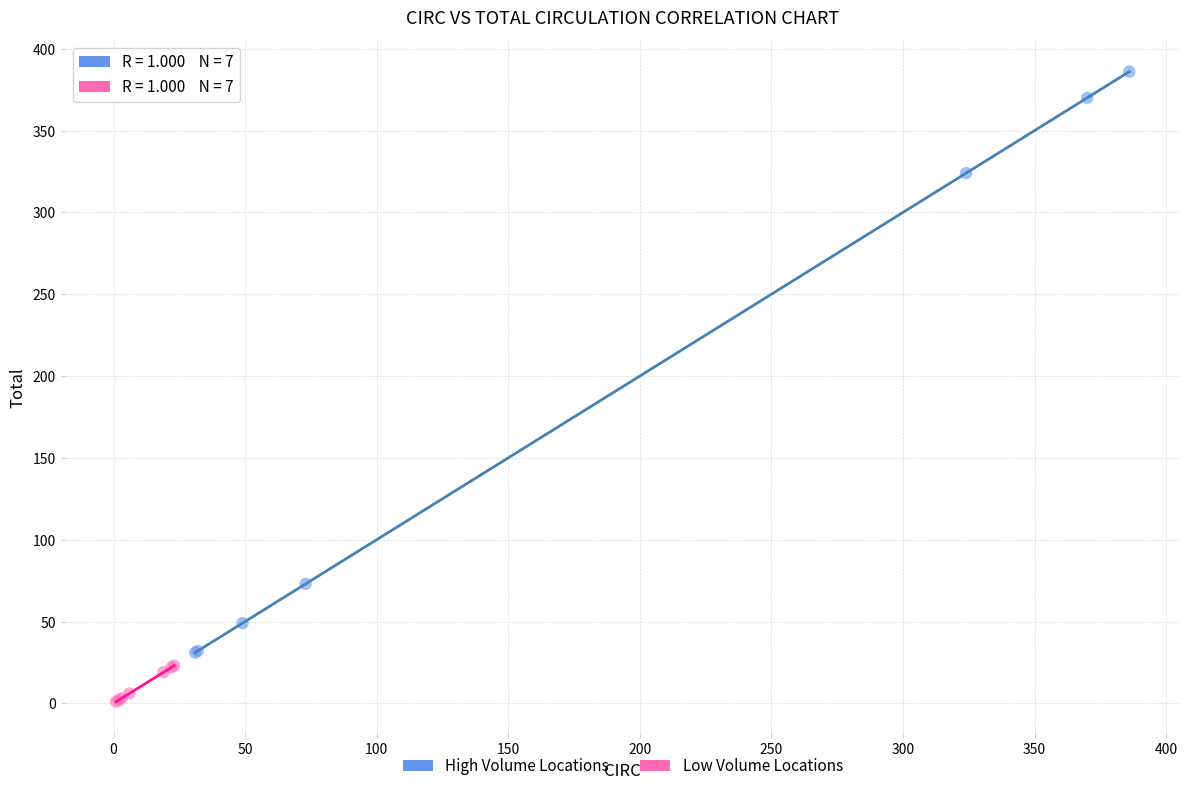

Which series reaches the minimum Y coordinate?

Low Volume Locations